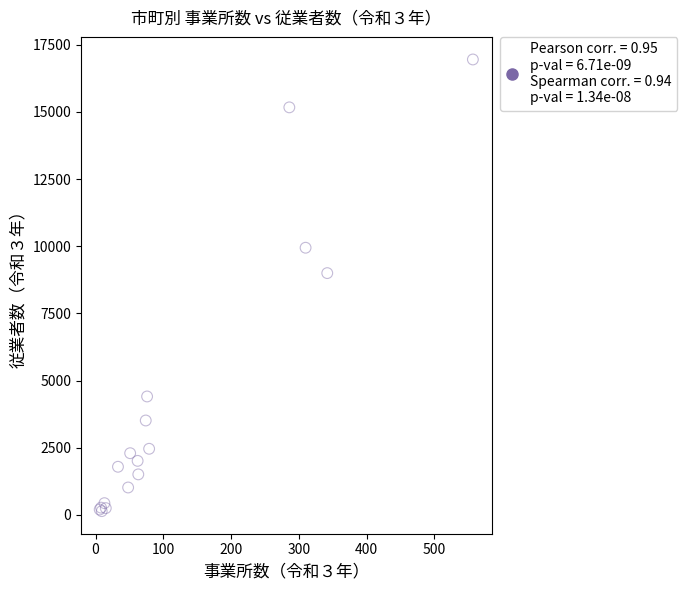

What Y value in the scatter plot is closest to 8545?

8999